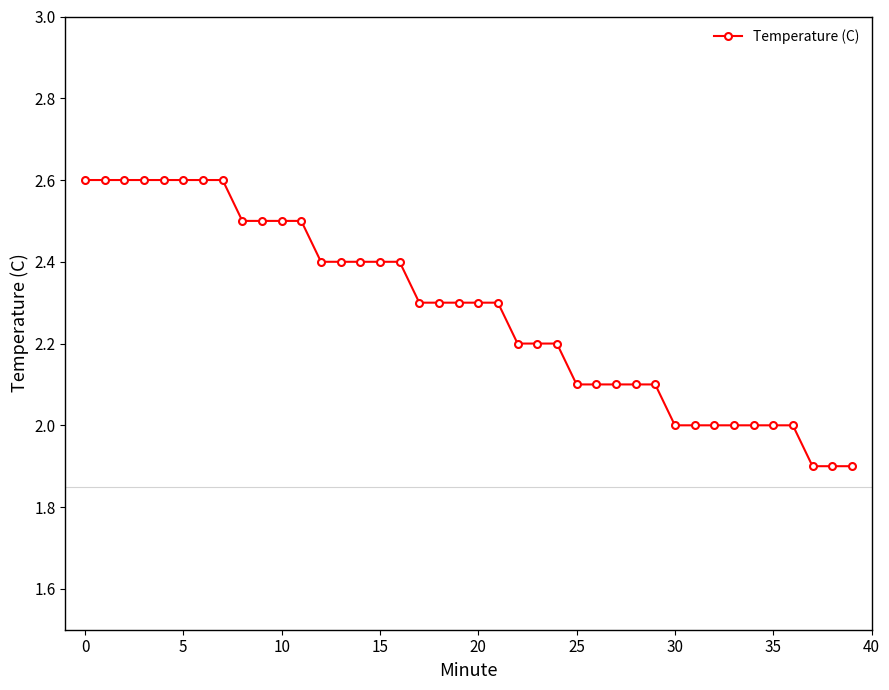

What is the sum of all values?

91.1